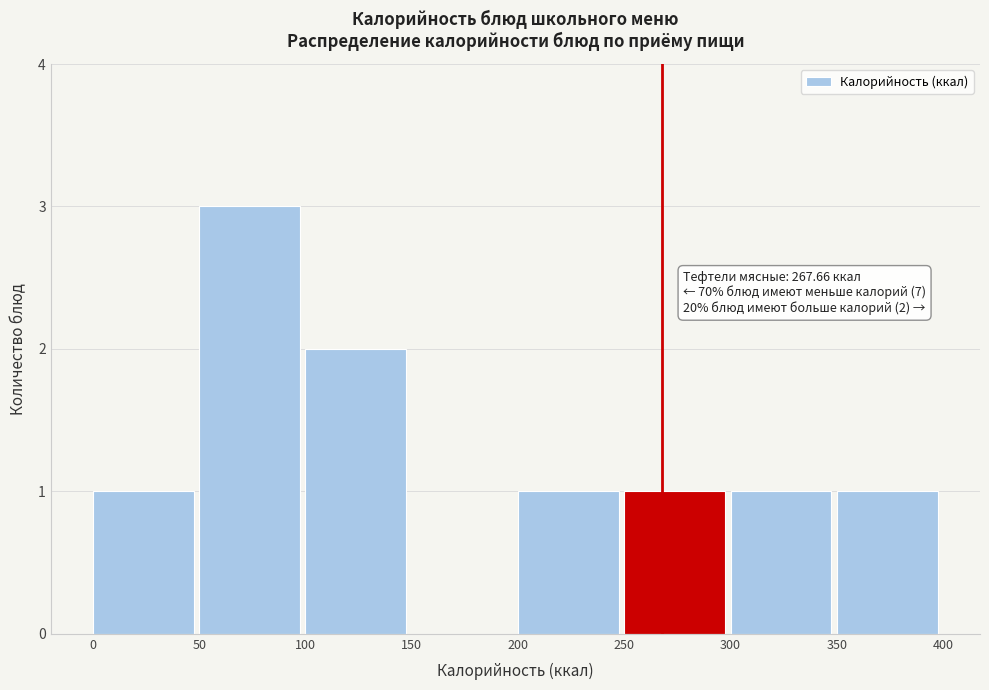

Over which range of the x-axis is the bar tallest?

50 to 100